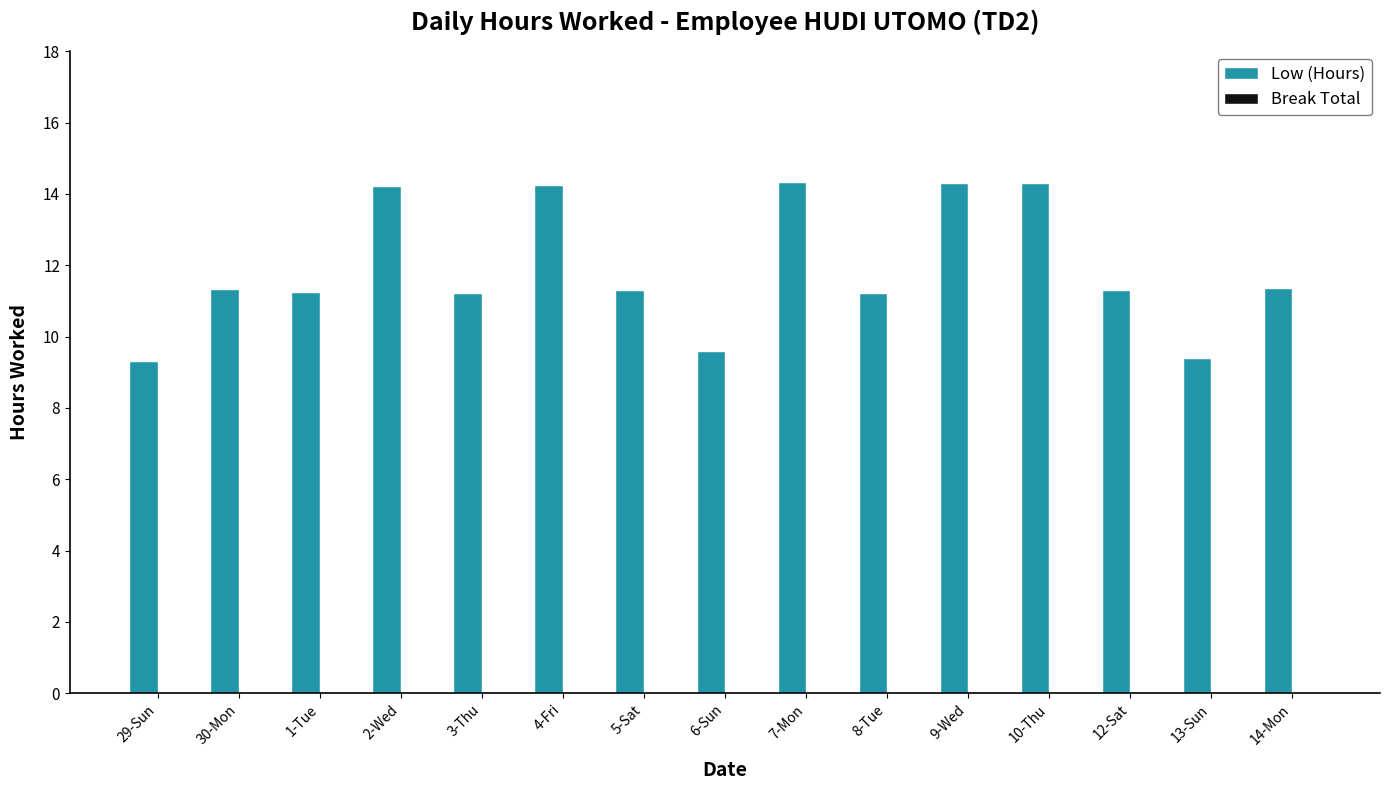

What is the ratio of the value at 4-Fri to the value at 13-Sun?

1.5